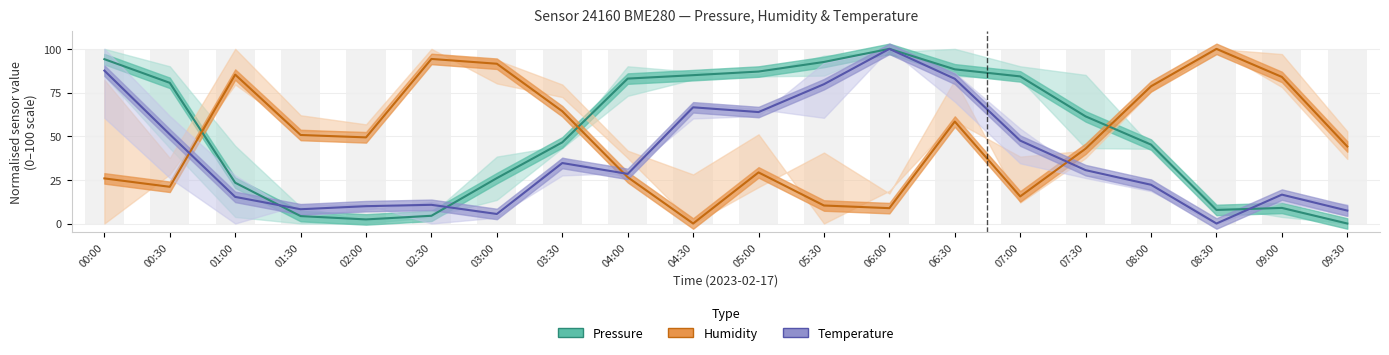

What is the label of the 8th bar from the left?

03:30